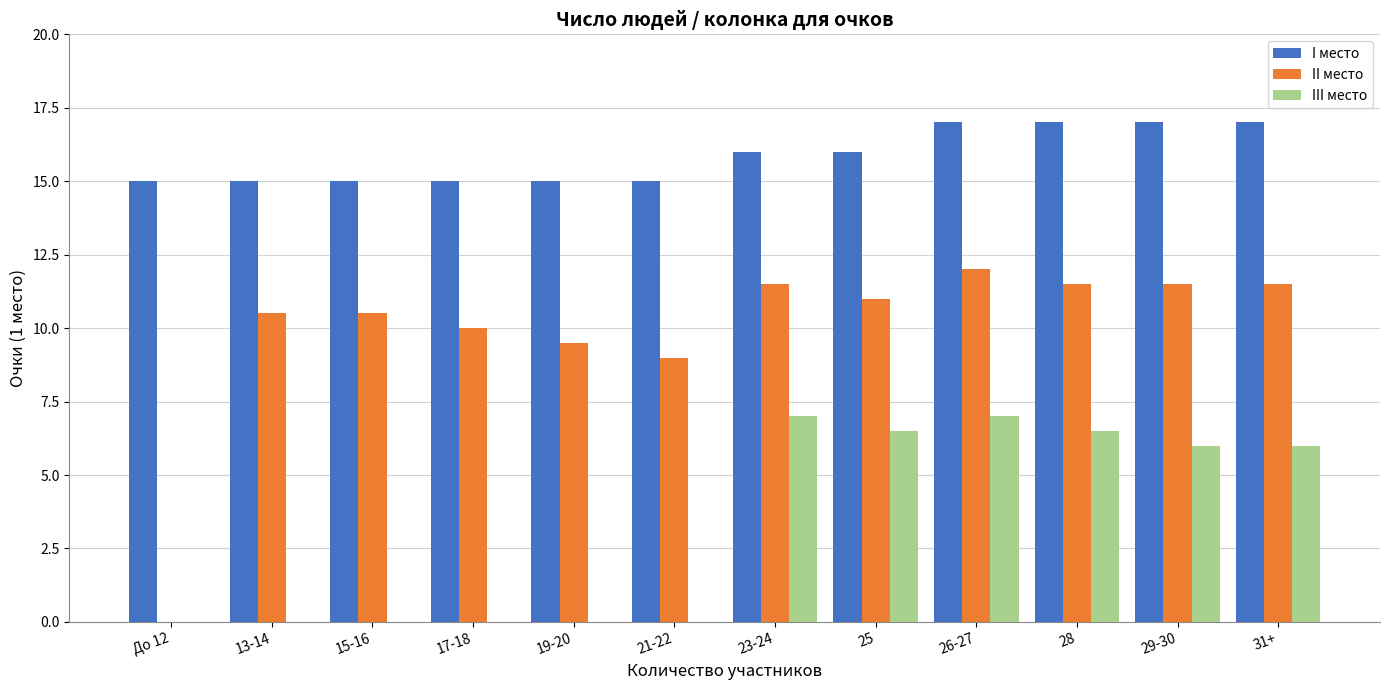

What is the average value of the I место series?

15.8